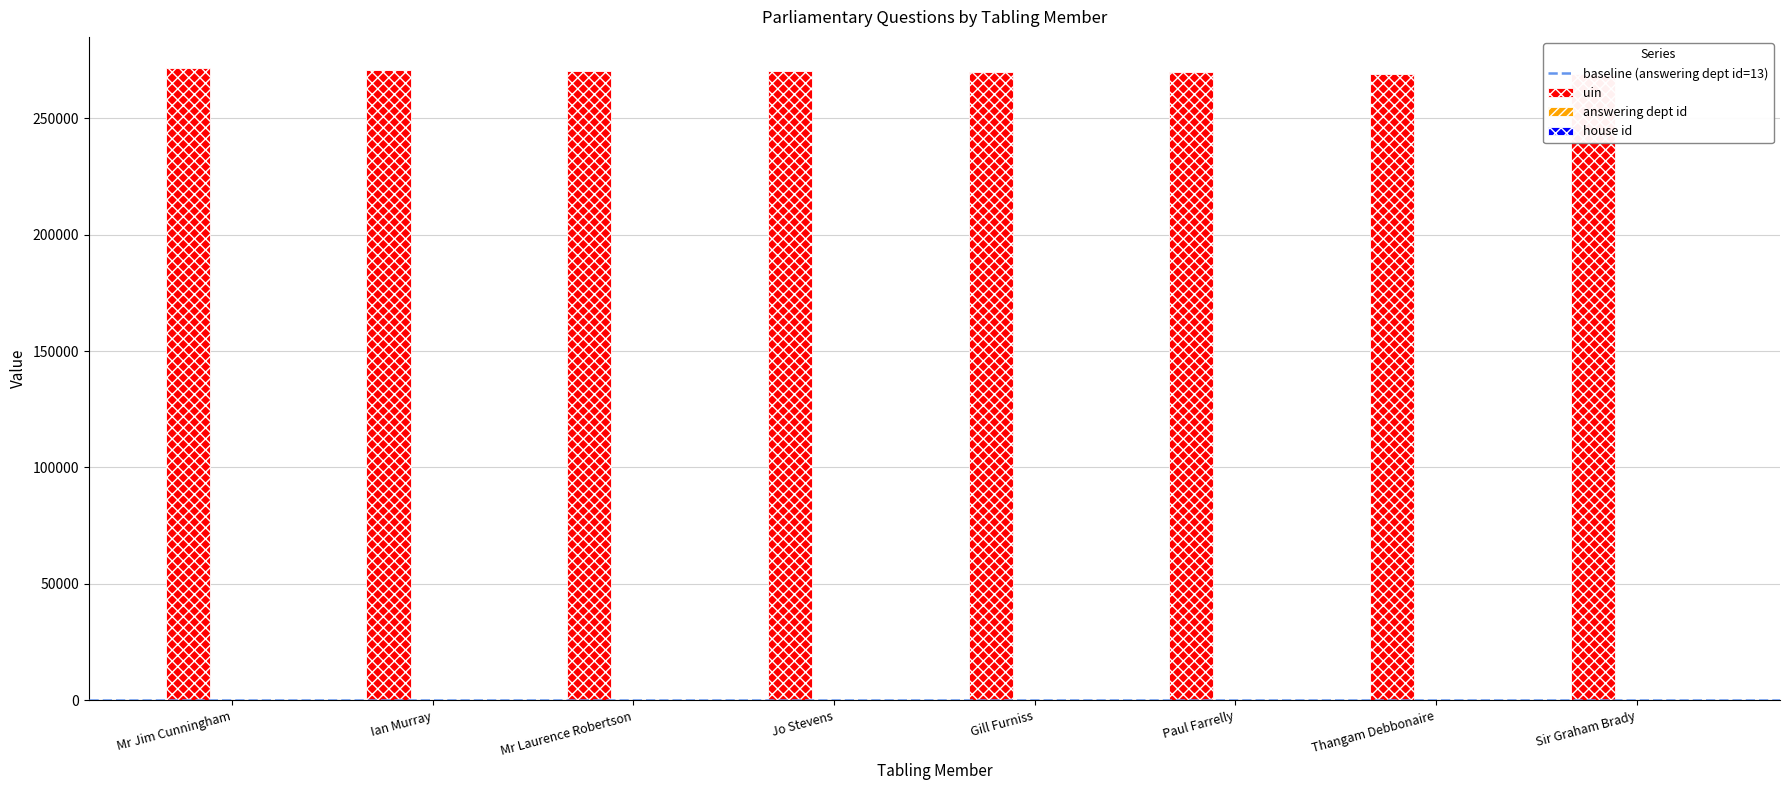

Are the bars grouped side by side (vs. stacked)?

Yes